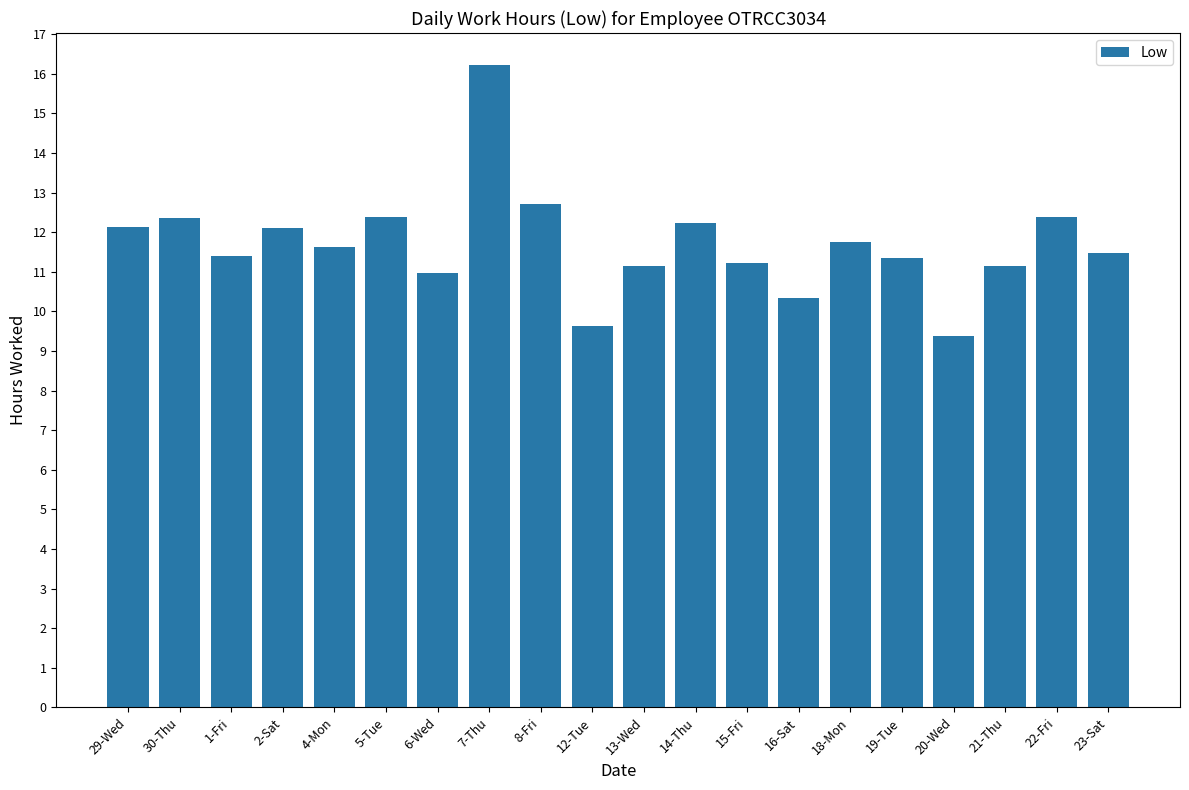

True or false: the data shows 12.1 at 29-Wed.

True